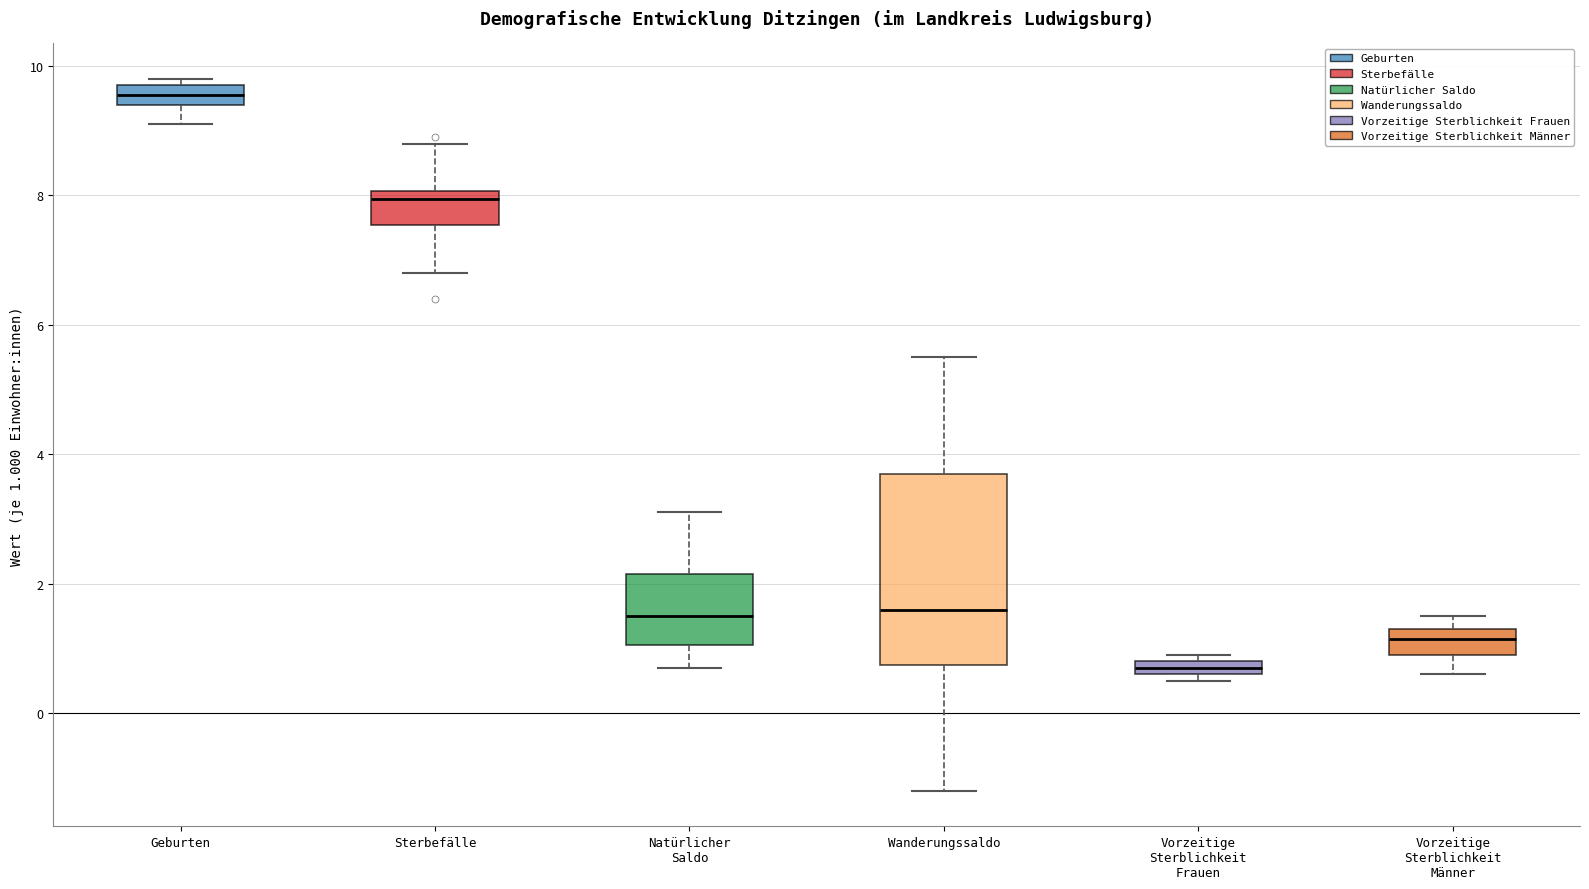

Where does the median line of the box for Vorzeitige Sterblichkeit Männer sit on the y-axis? The values are not printed on the chart, so give them approximately, as read against the axis.

1.2